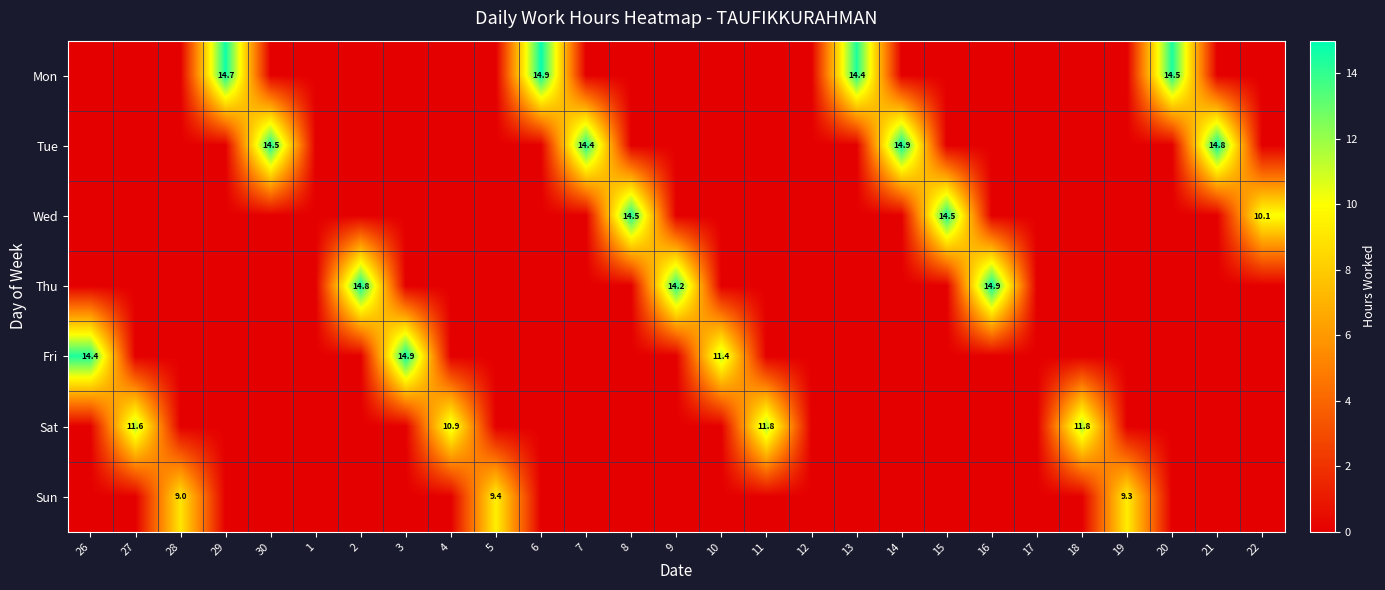

The value of Sat at 11 is 11.8. True or false?

True